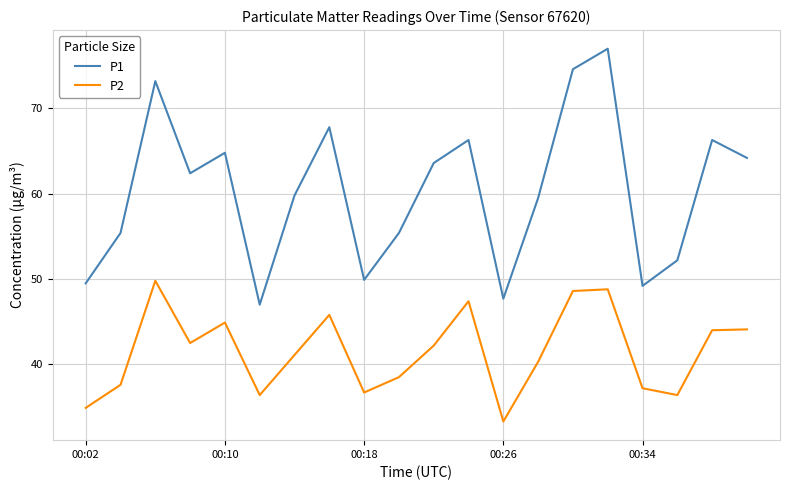

Which series has the widest spread of values?

P1